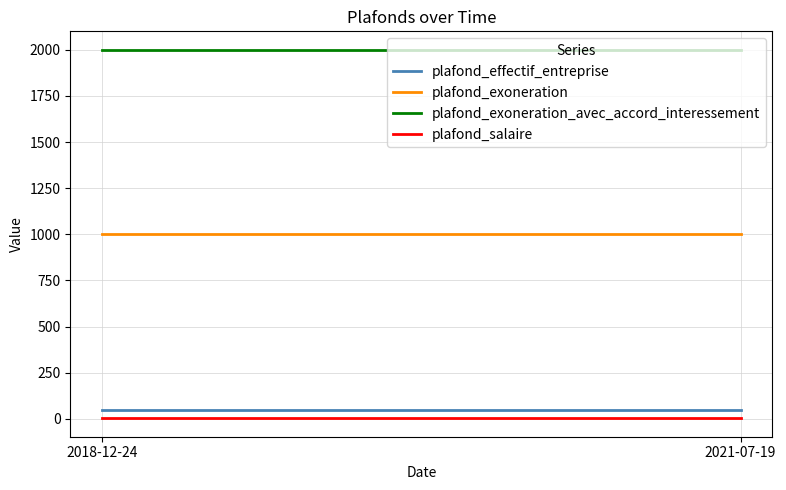

How many categories are shown in the chart?

2